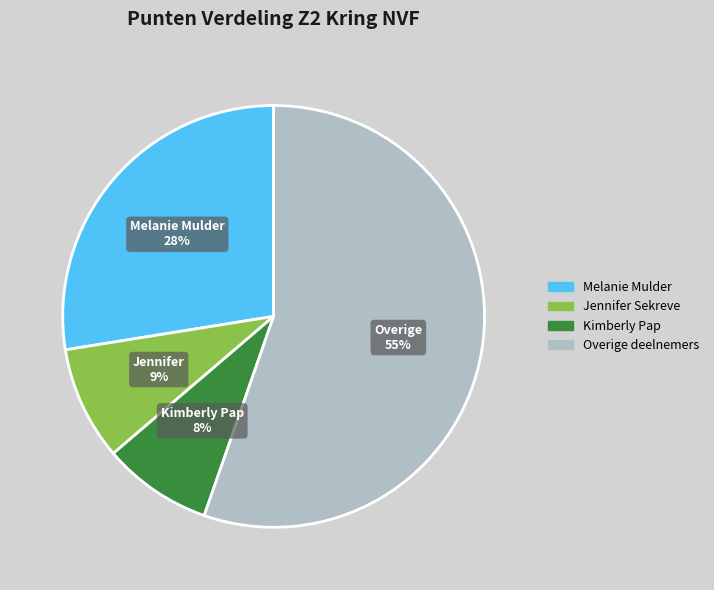

Is there a majority slice in this chart?

Yes